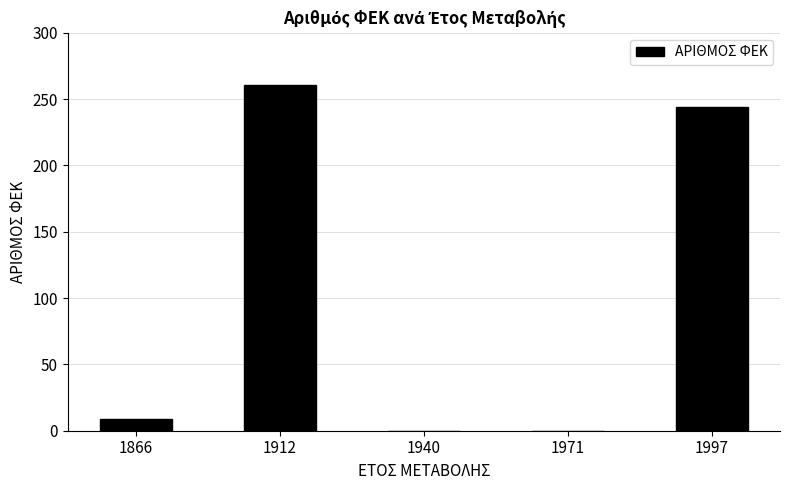

The value at 1971 is 0. True or false?

True